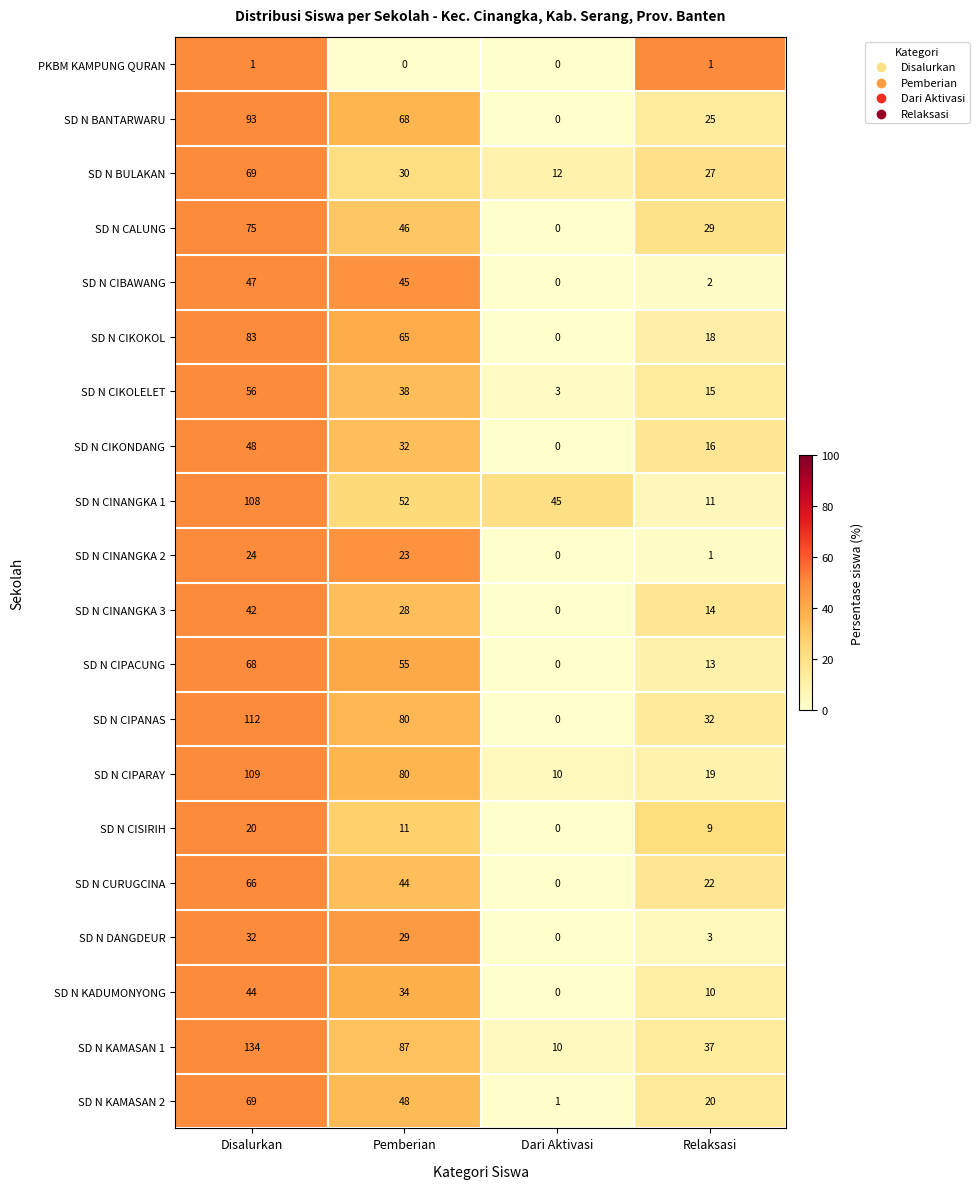

Which series has the widest spread of values?

SD N KAMASAN 1